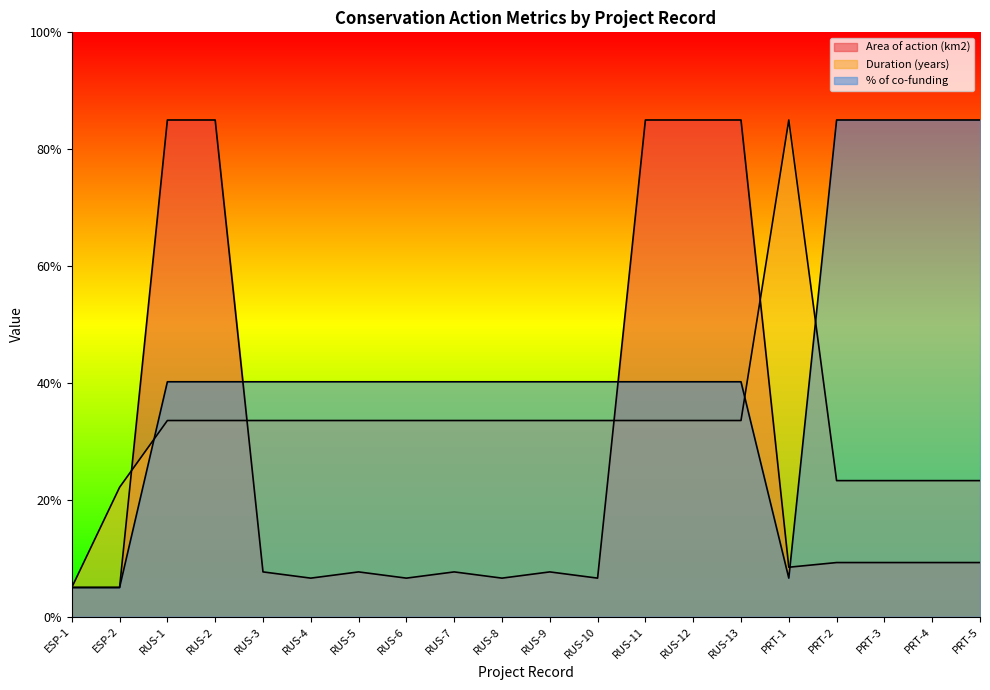

What is the sum of the Duration (years) values at RUS-11 and PRT-3?

56.9